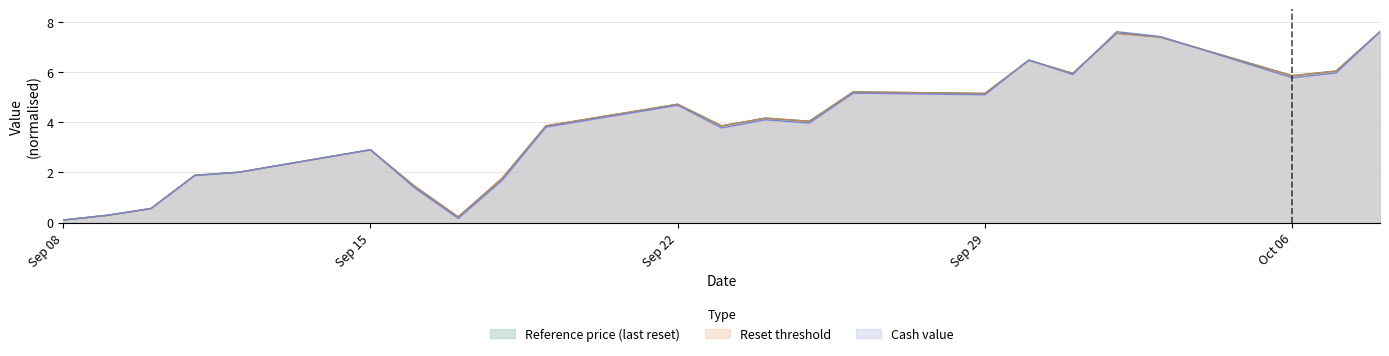

How many interior local valleys does the Reference price (last reset) series have?

6